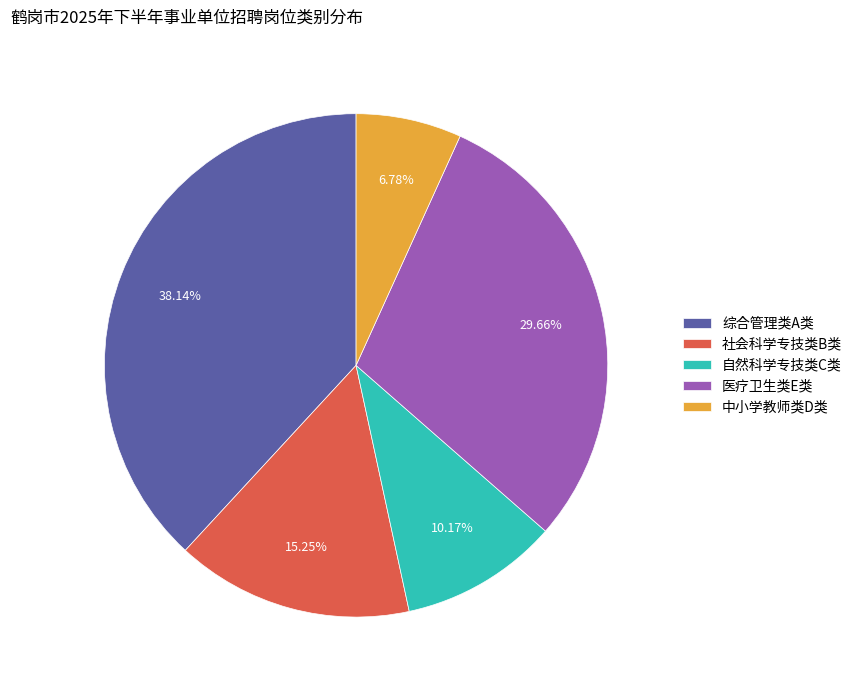

How many slices are in this pie chart?

5